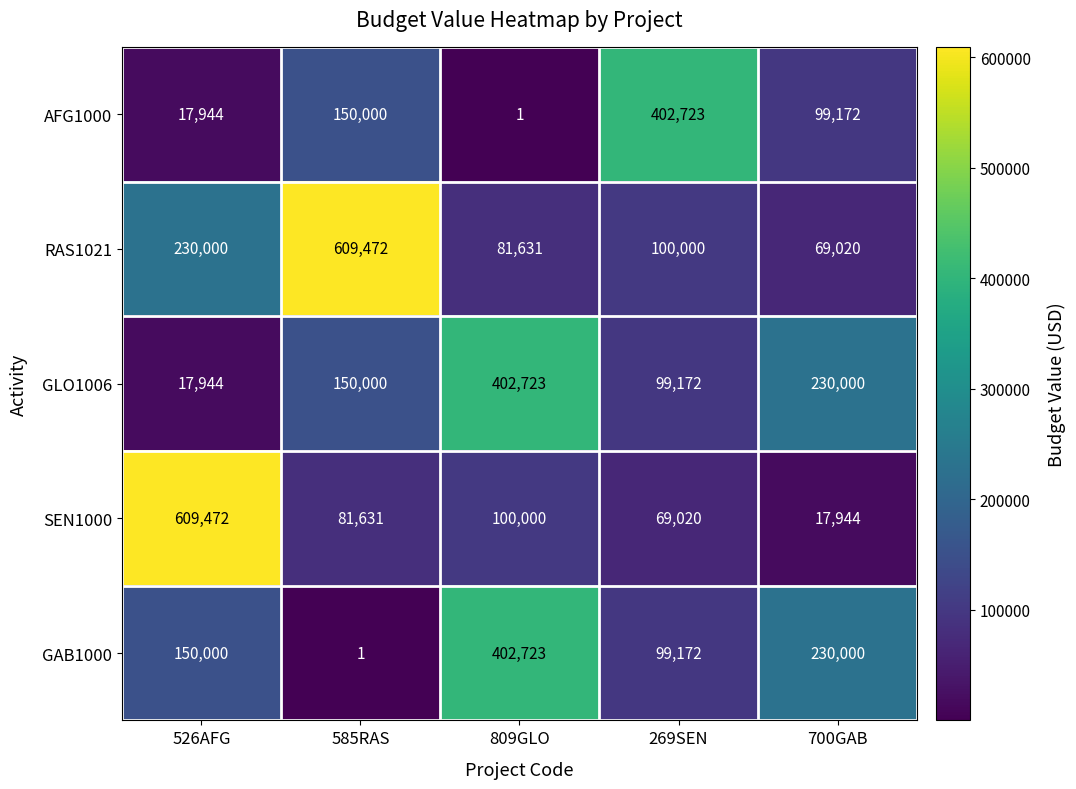

At which label does SEN1000 reach its minimum?

700GAB